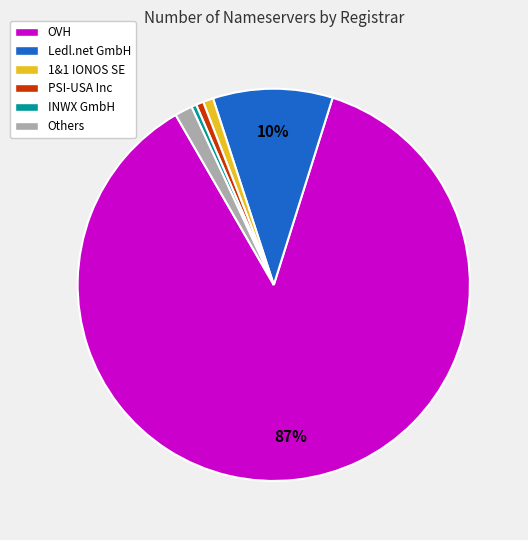

The INWX GmbH slice represents 0% of the pie. True or false?

True